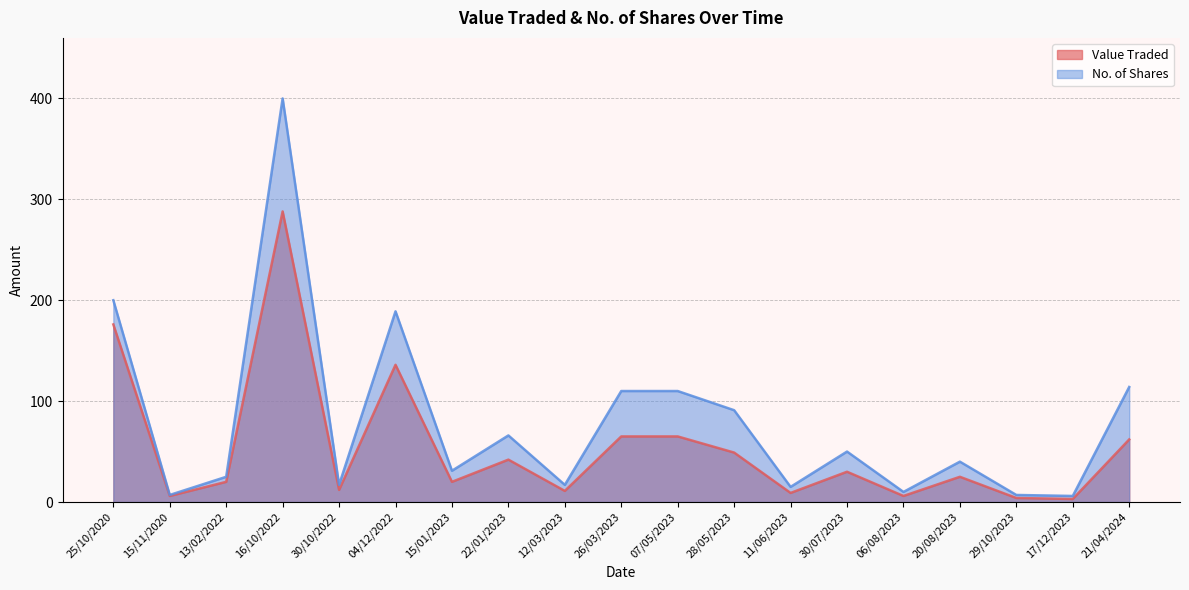

True or false: No. of Shares and Value Traded intersect in this chart.

False